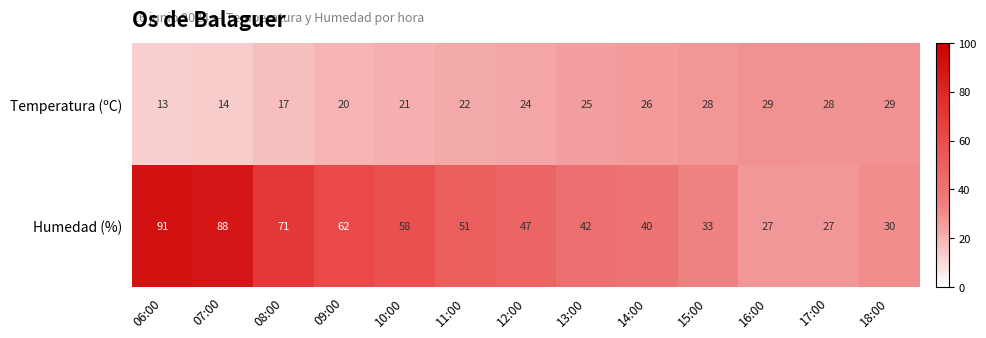

At which category is the sum across all series the highest?

06:00